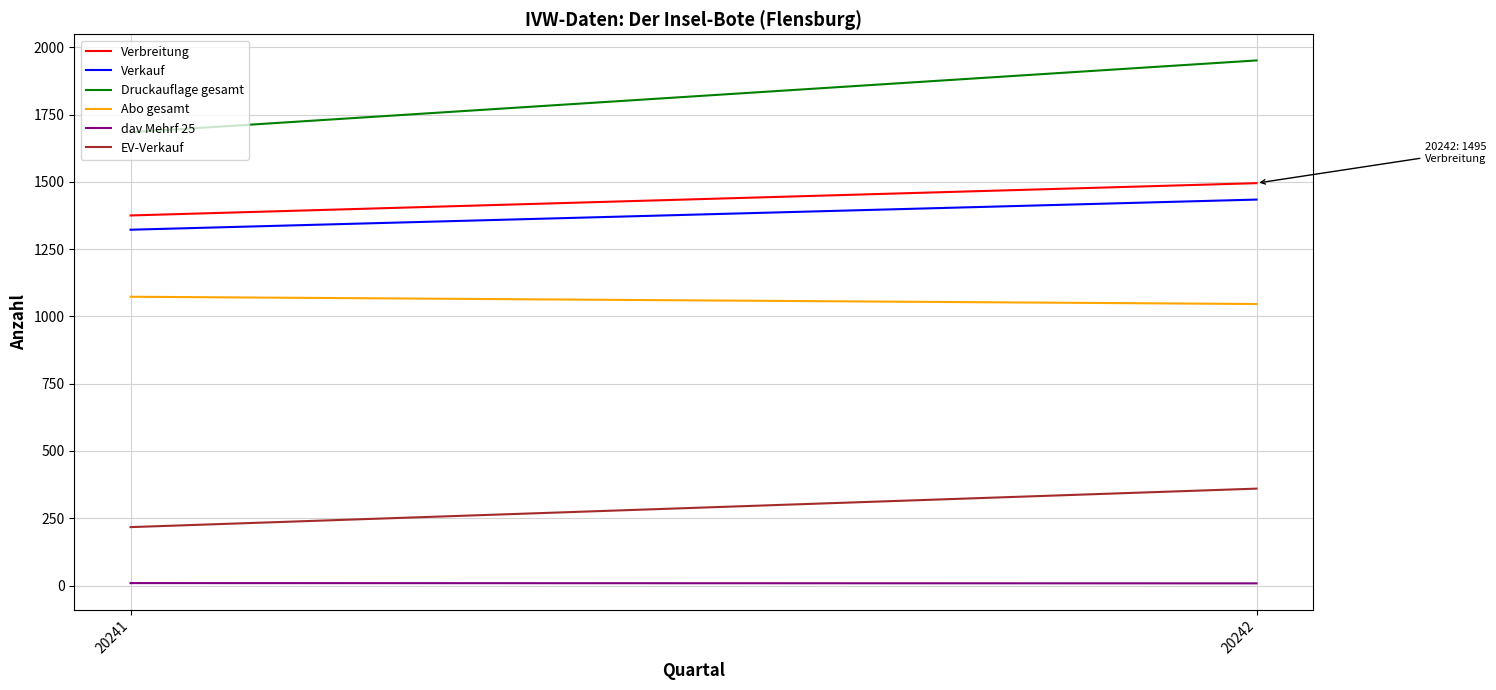

What is the difference between the Verkauf values at 20241 and 20242?

112